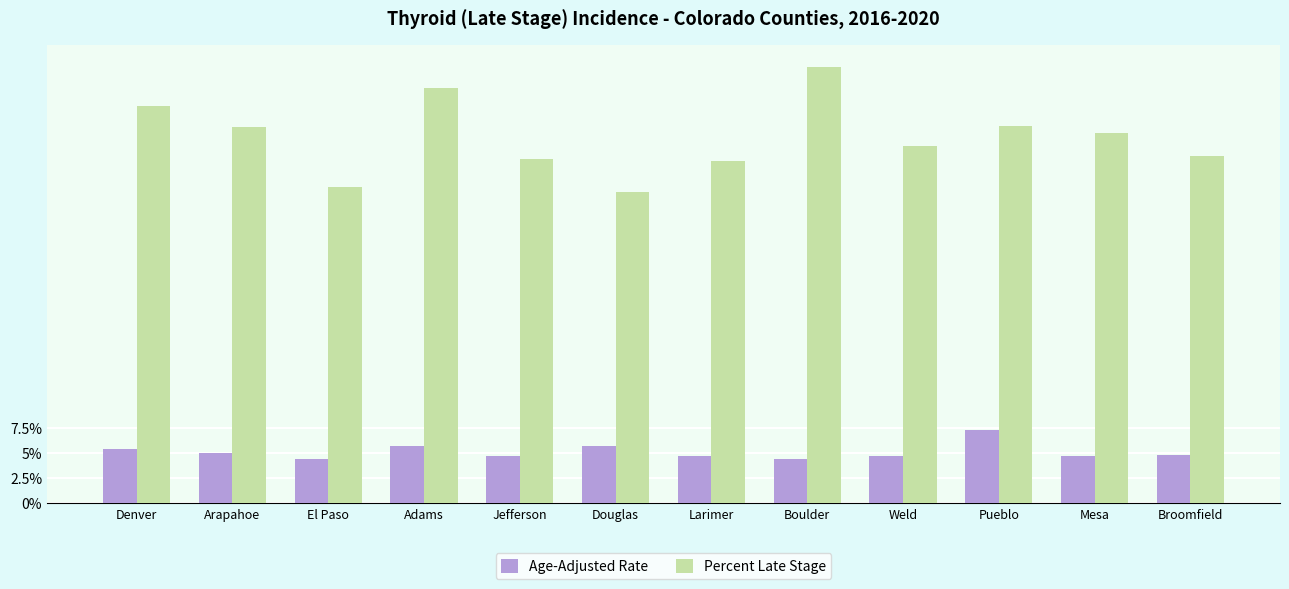

Which series has the widest spread of values?

Percent Late Stage